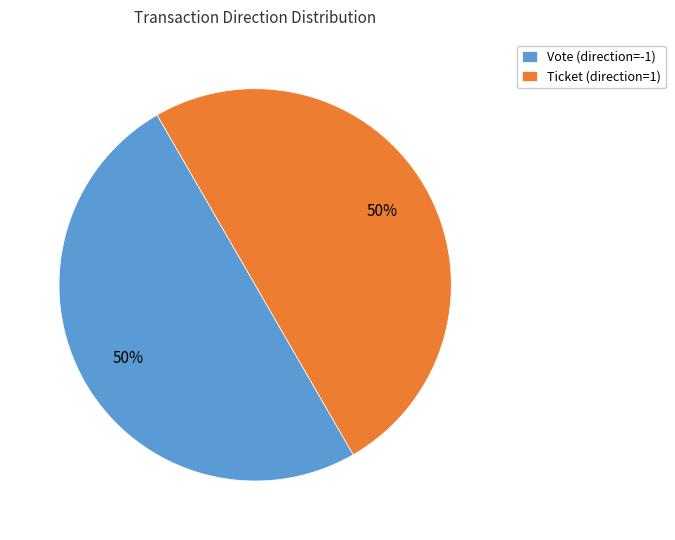

To the nearest percent, what percentage of the pie is Ticket (direction=1)?

50%